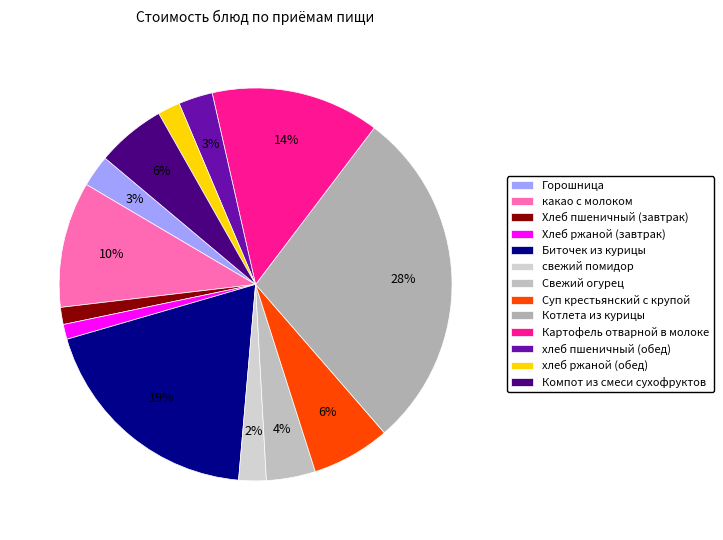

Does Хлеб пшеничный (завтрак) represent more than half of the total?

No